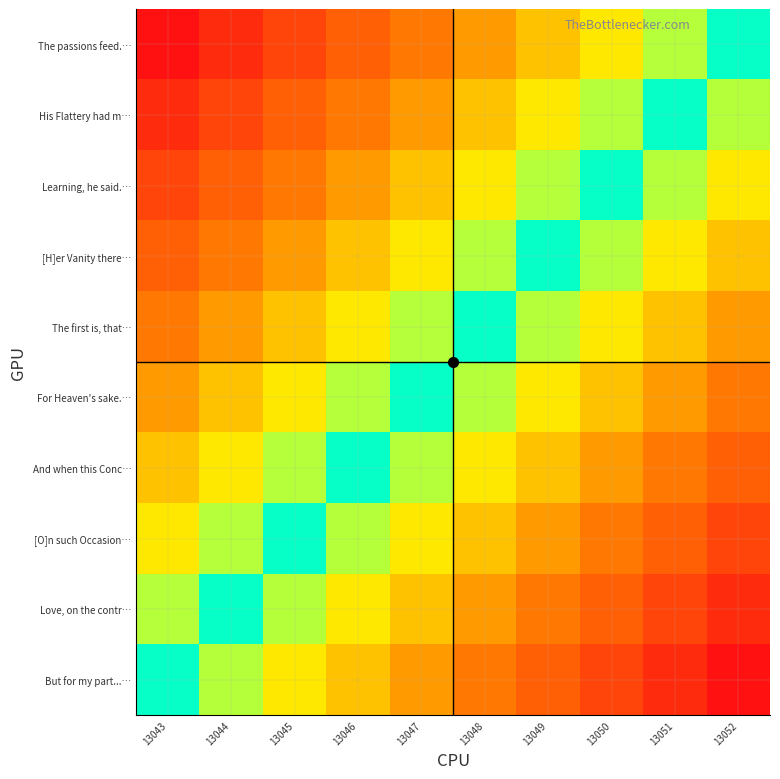

At which category does the chart reach its minimum across all series?

13043